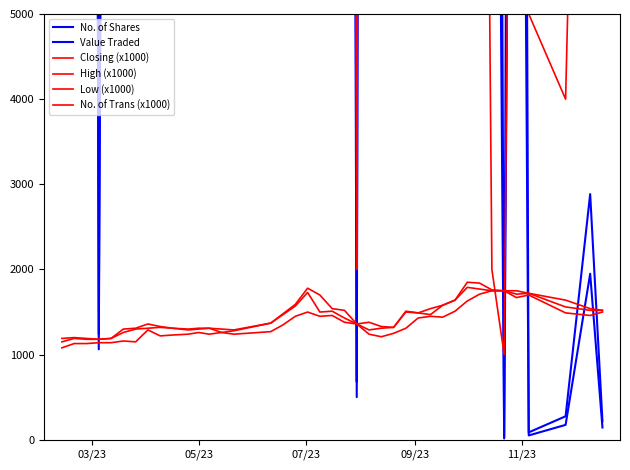

In No. of Shares, how many points are higher than both neighbors (excluding endpoints)?

13